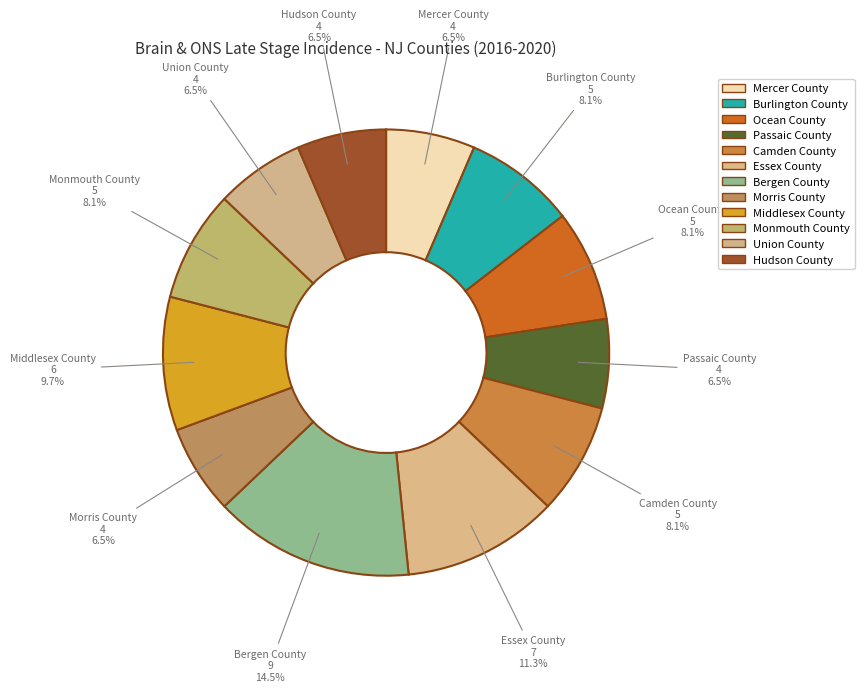

Does Ocean County represent more than half of the total?

No